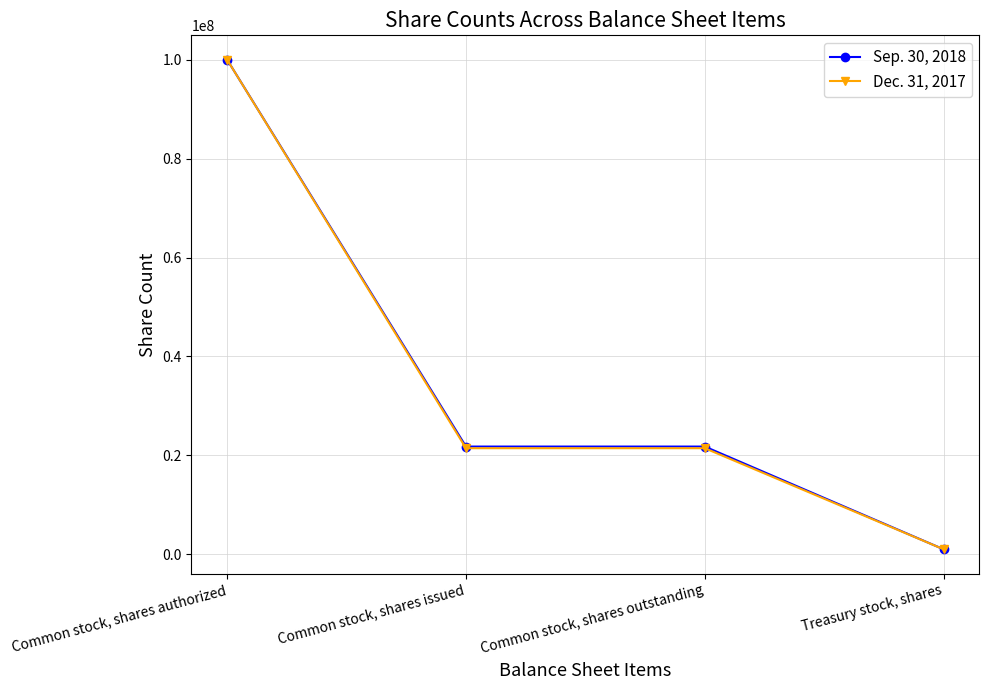

What is the value of the Sep. 30, 2018 point at the 2nd from the left?

21777086